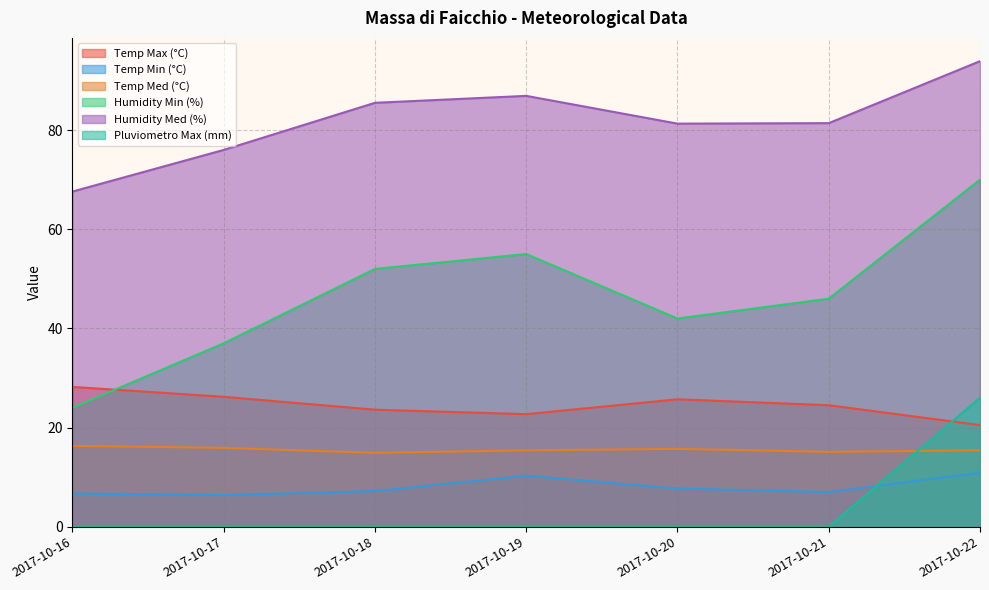

Which has a higher value, 2017-10-18 or 2017-10-16?

2017-10-16